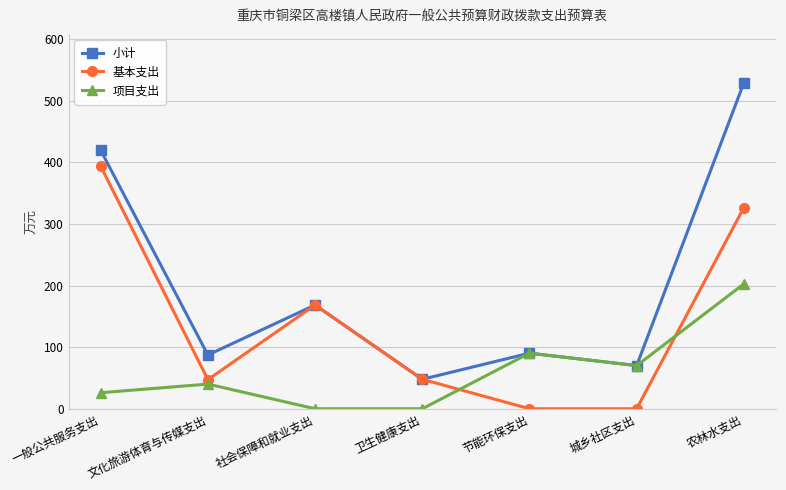

Rank the series by their maximum value, from highest to lowest.

小计, 基本支出, 项目支出